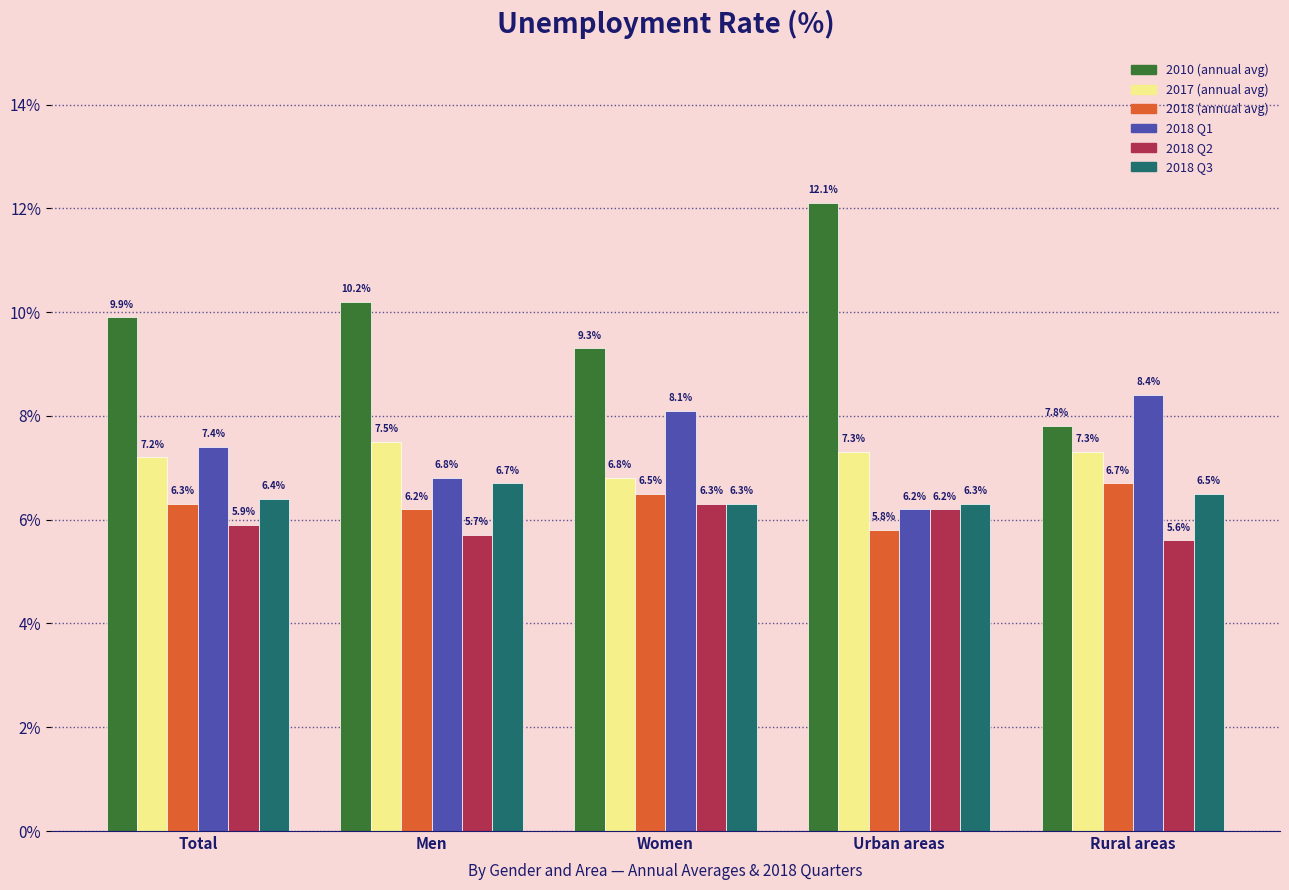

What is the difference between the 2010 (annual avg) values at Rural areas and Women?

1.5